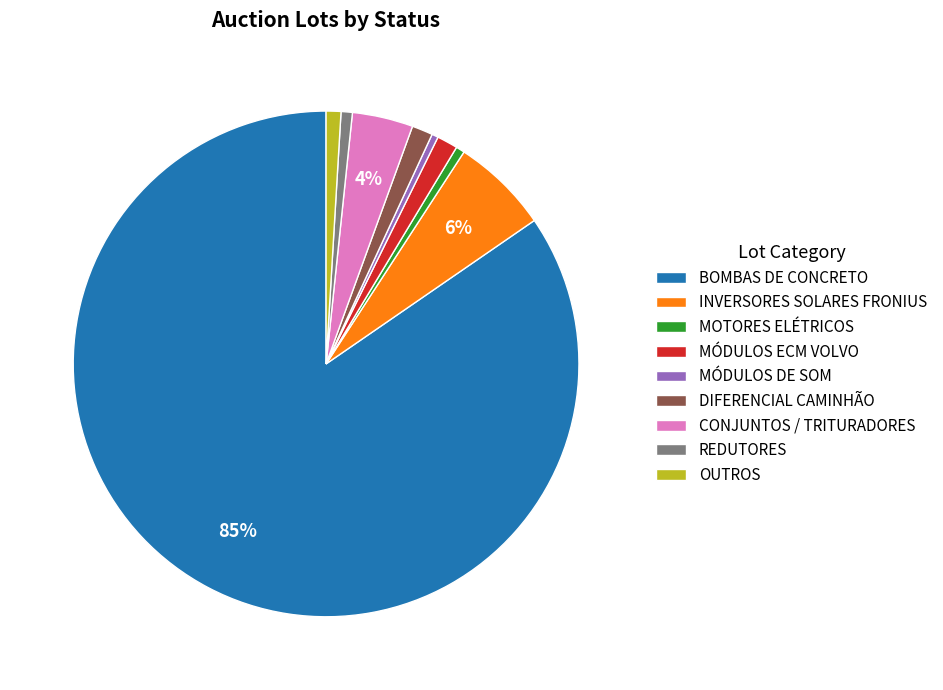

What percentage is the INVERSORES SOLARES FRONIUS slice, to the nearest percent?

6%